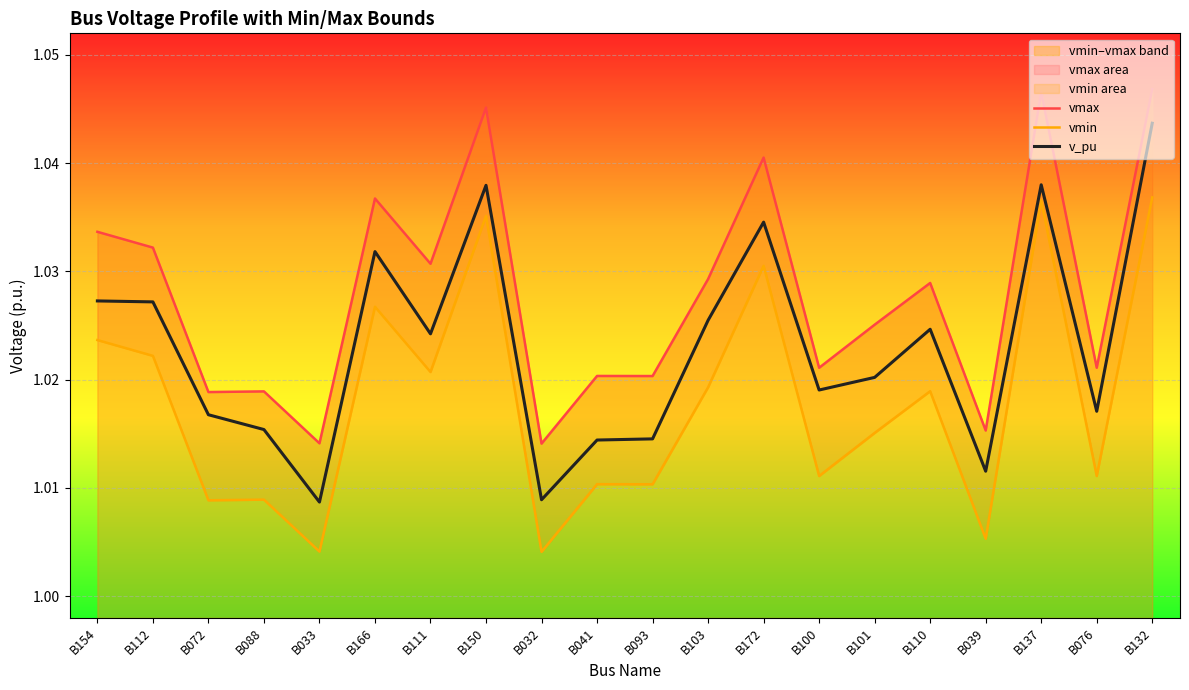

How many series are shown in this chart?

3